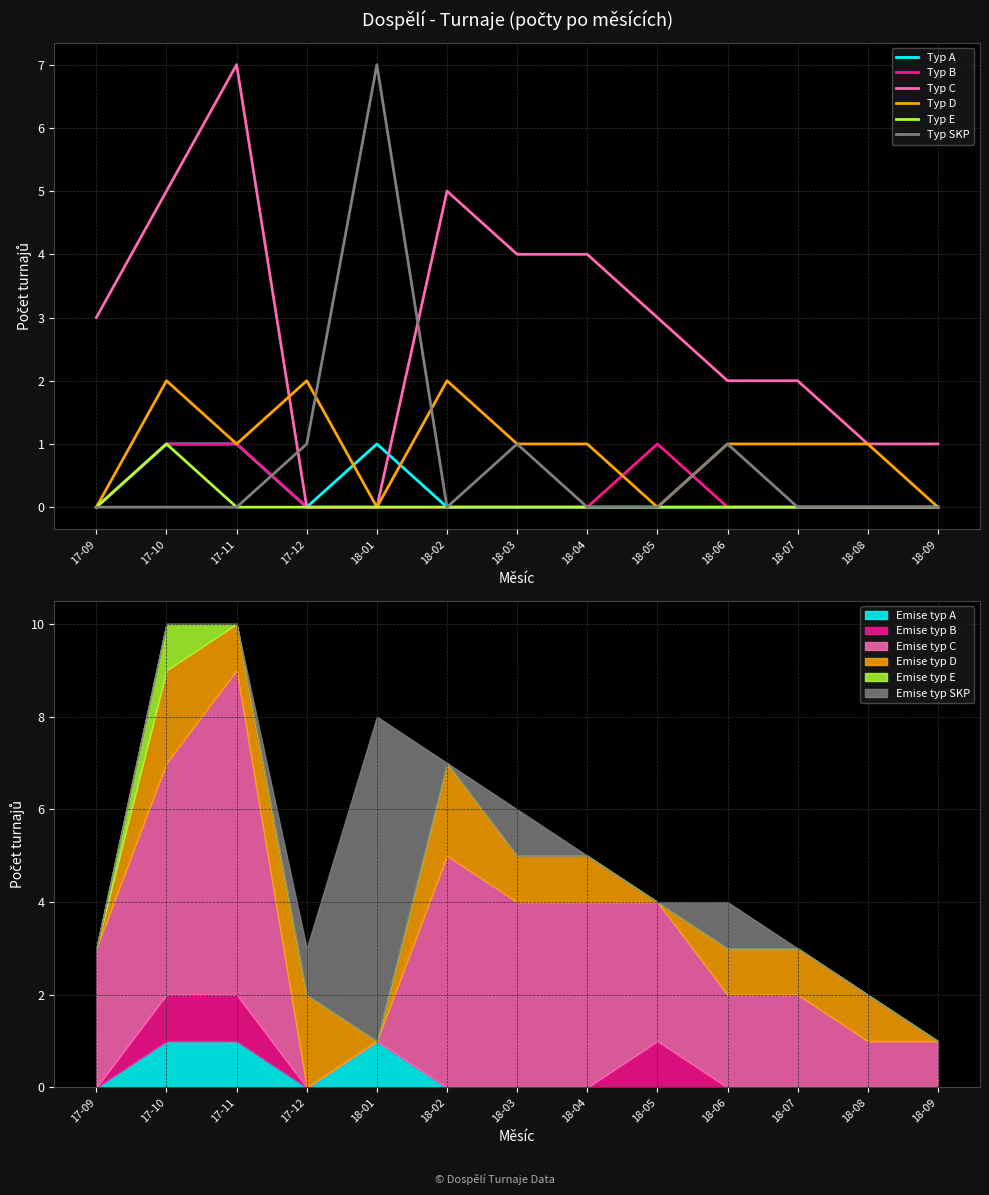

Reading left to right, transcribe all the data shown in this chart.

Typ A: 17-09=0	17-10=1	17-11=1	17-12=0	18-01=1	18-02=0	18-03=0	18-04=0	18-05=0	18-06=0	18-07=0	18-08=0	18-09=0
Typ B: 17-09=0	17-10=1	17-11=1	17-12=0	18-01=0	18-02=0	18-03=0	18-04=0	18-05=1	18-06=0	18-07=0	18-08=0	18-09=0
Typ C: 17-09=3	17-10=5	17-11=7	17-12=0	18-01=0	18-02=5	18-03=4	18-04=4	18-05=3	18-06=2	18-07=2	18-08=1	18-09=1
Typ D: 17-09=0	17-10=2	17-11=1	17-12=2	18-01=0	18-02=2	18-03=1	18-04=1	18-05=0	18-06=1	18-07=1	18-08=1	18-09=0
Typ E: 17-09=0	17-10=1	17-11=0	17-12=0	18-01=0	18-02=0	18-03=0	18-04=0	18-05=0	18-06=0	18-07=0	18-08=0	18-09=0
Typ SKP: 17-09=0	17-10=0	17-11=0	17-12=1	18-01=7	18-02=0	18-03=1	18-04=0	18-05=0	18-06=1	18-07=0	18-08=0	18-09=0